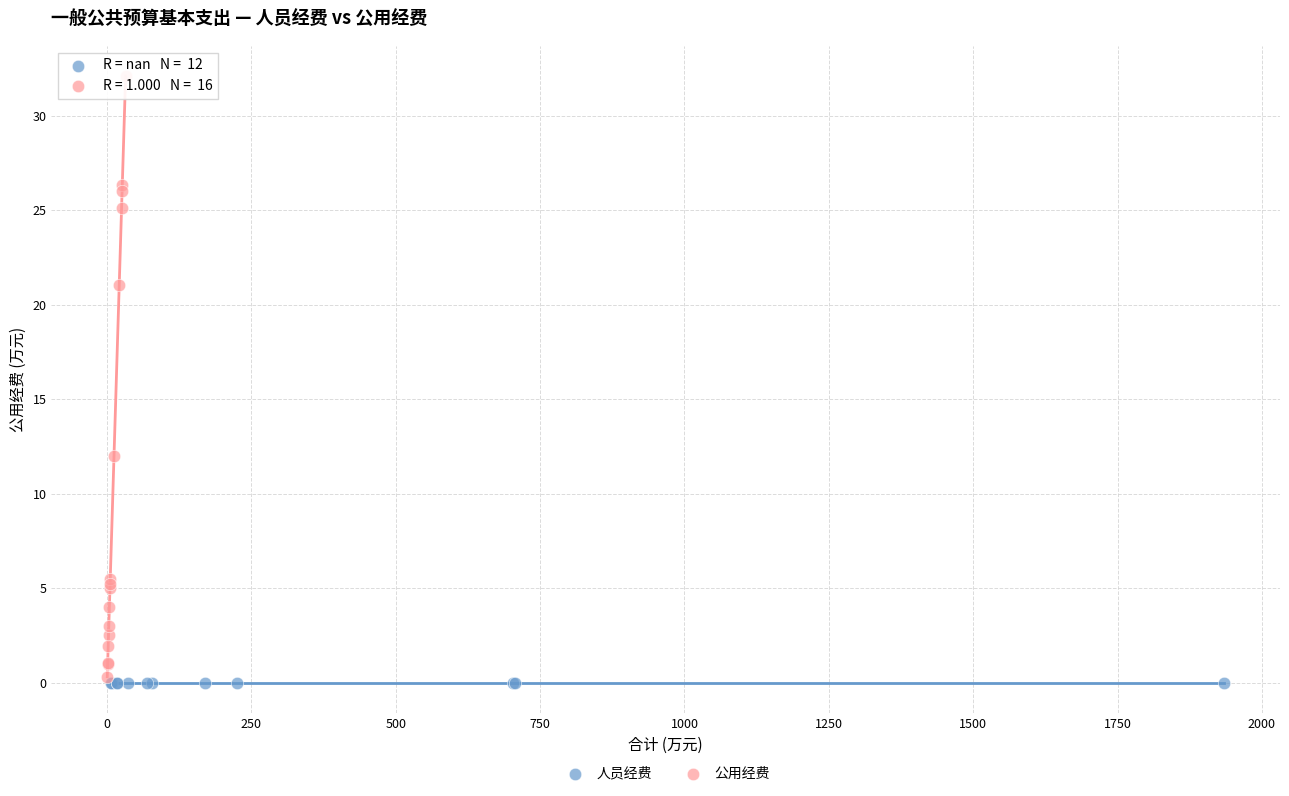

Which series reaches the maximum Y coordinate?

公用经费